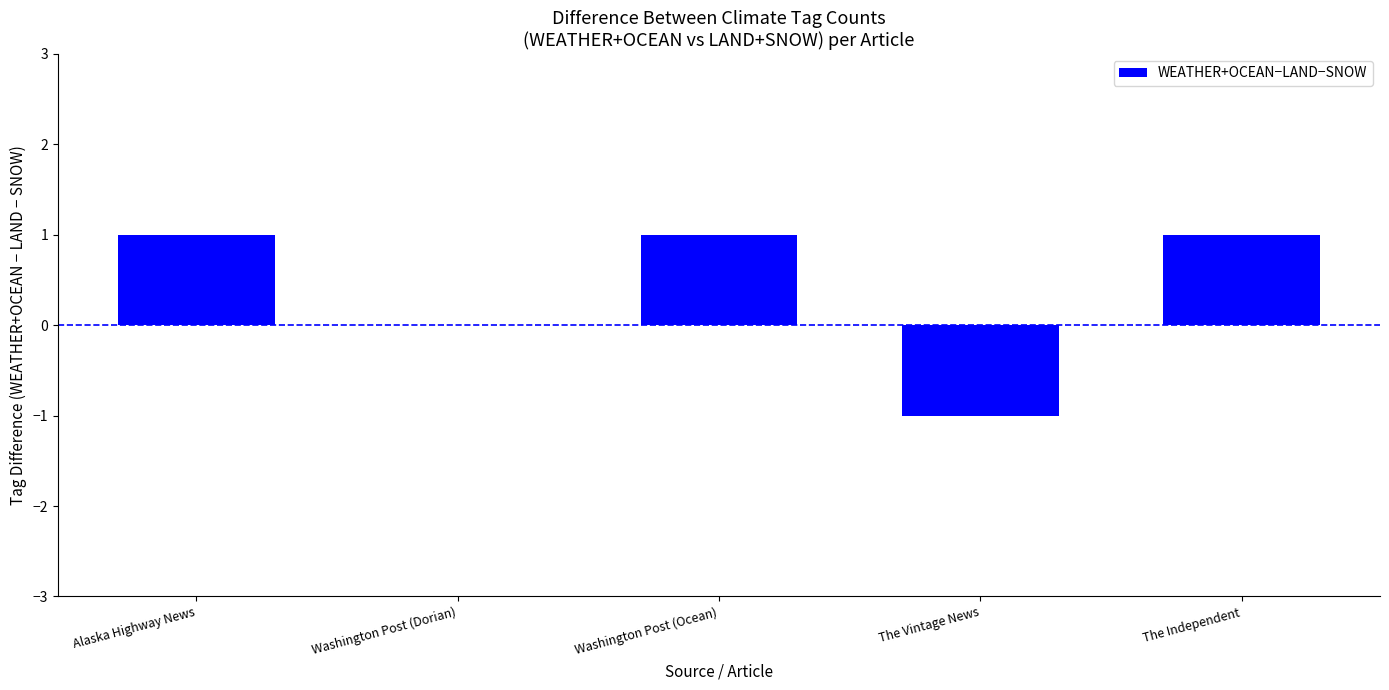

Which has a higher value, The Vintage News or Washington Post (Ocean)?

Washington Post (Ocean)